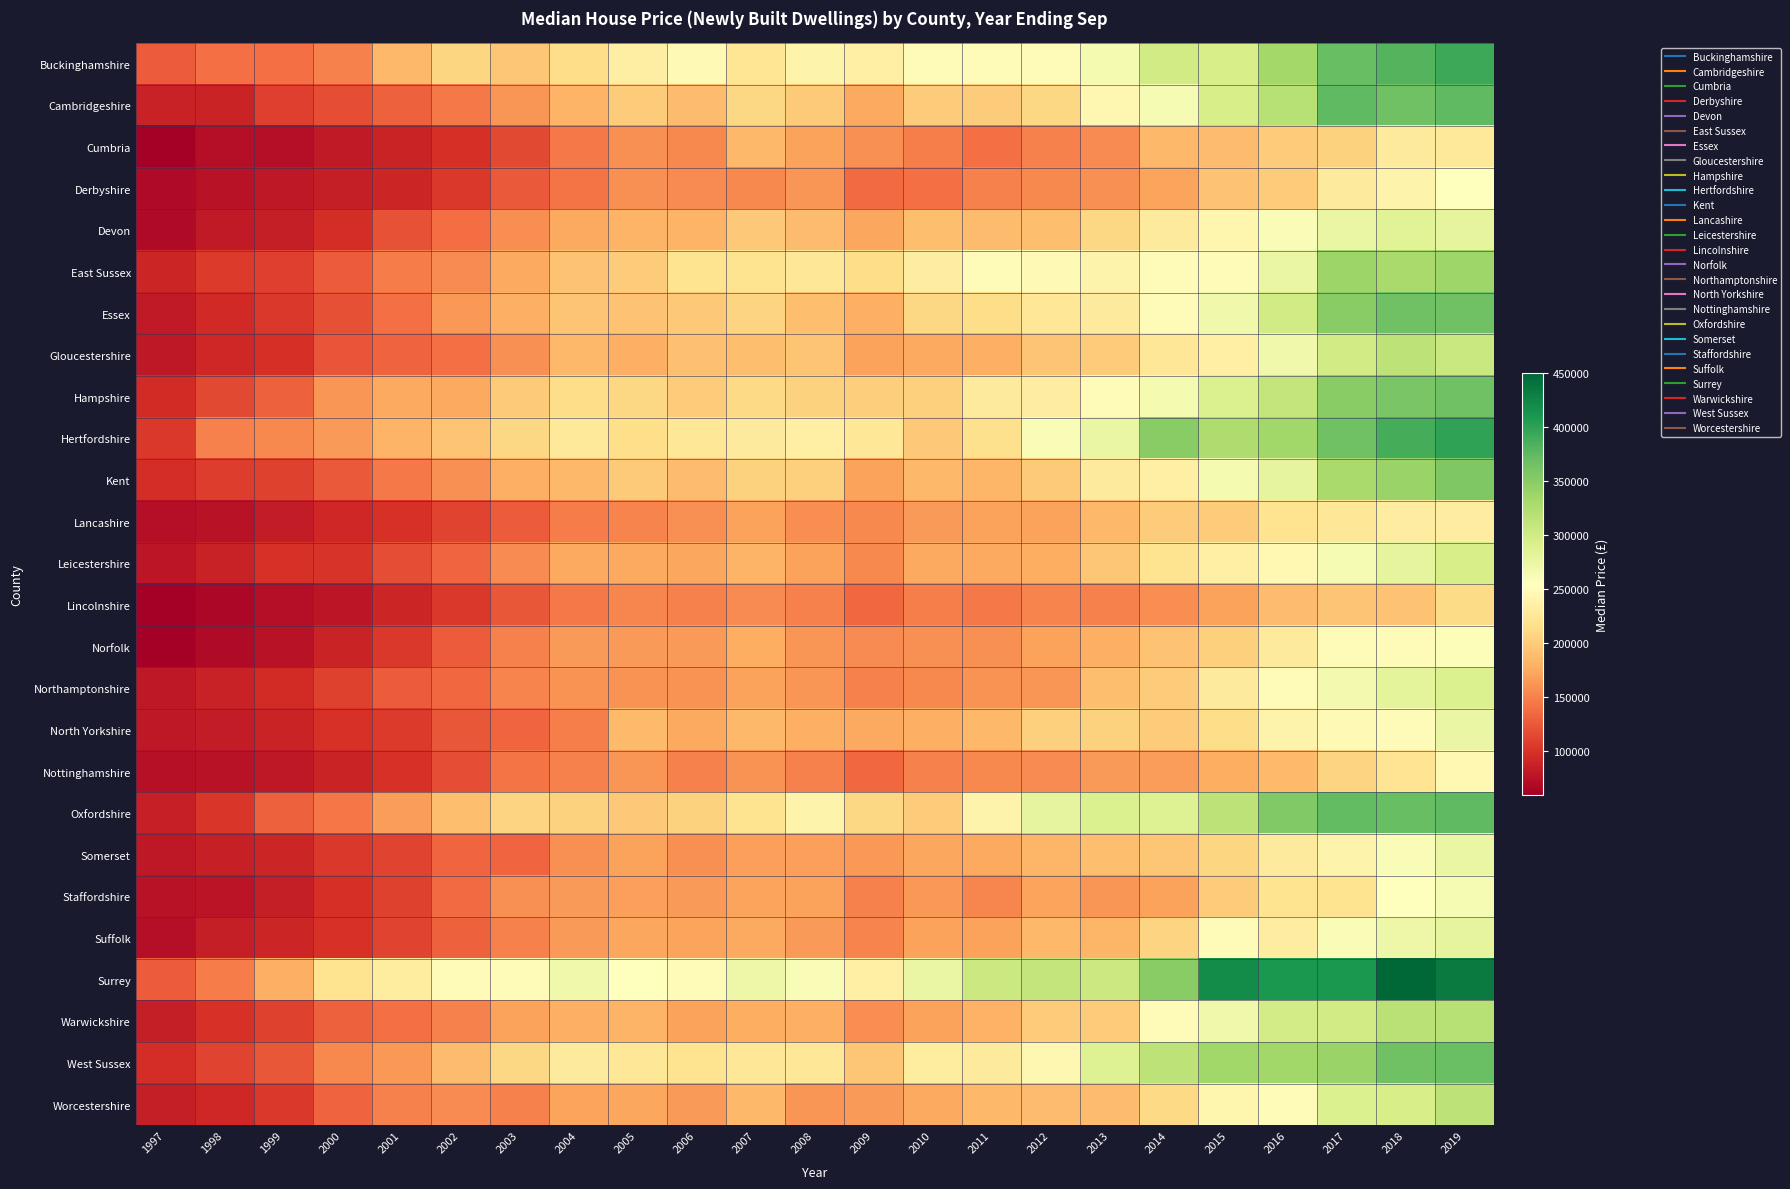

Rank the series by their maximum value, from lowest to highest.

Lincolnshire, Cumbria, Lancashire, Nottinghamshire, Derbyshire, Norfolk, Staffordshire, Somerset, North Yorkshire, Suffolk, Devon, Northamptonshire, Leicestershire, Worcestershire, Gloucestershire, Warwickshire, East Sussex, Kent, Hampshire, Essex, West Sussex, Cambridgeshire, Oxfordshire, Buckinghamshire, Hertfordshire, Surrey